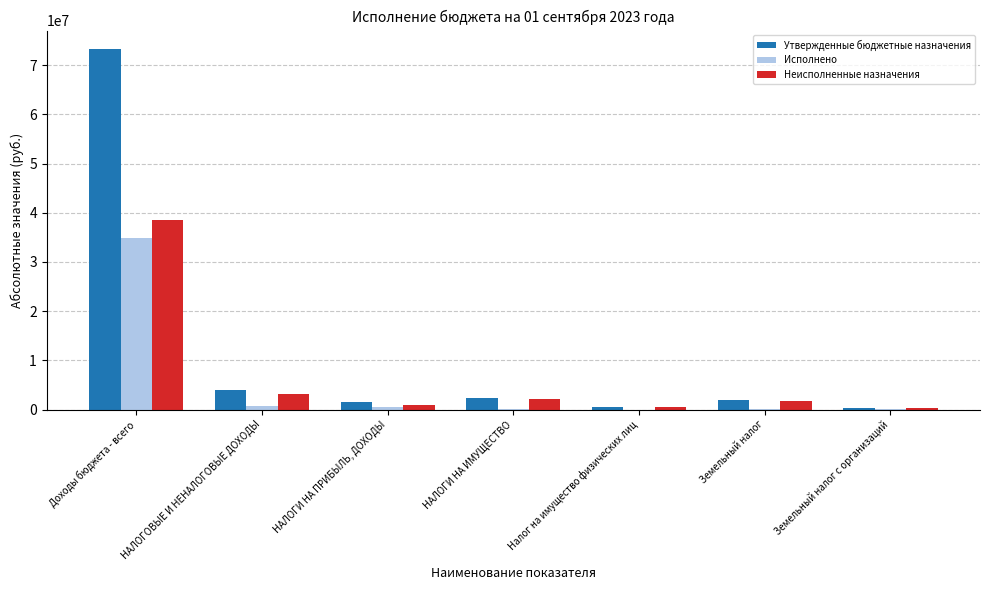

At which category does the chart reach its peak across all series?

Доходы бюджета - всего